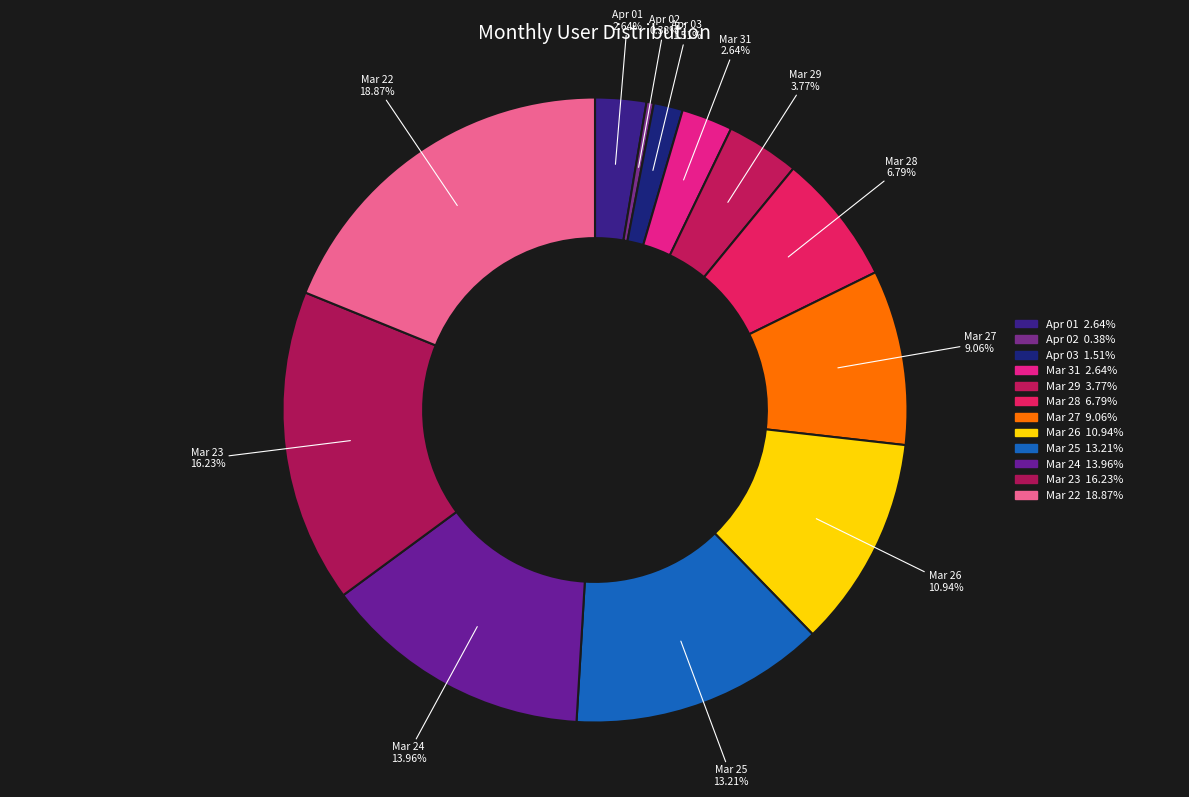

How many segments does this pie chart have?

12